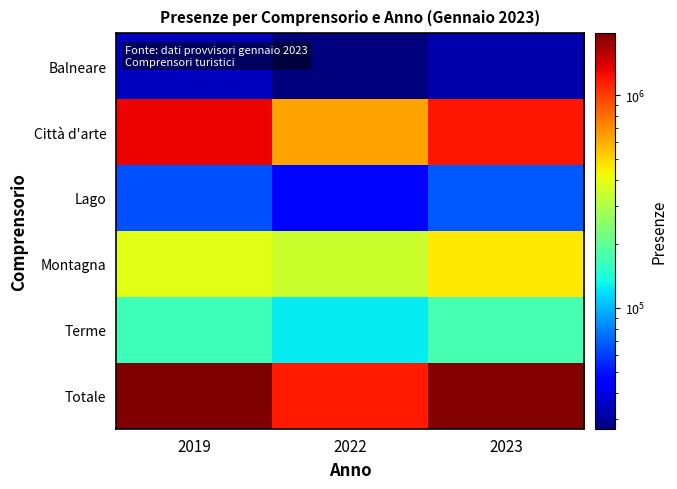

Reading right to left, list all the values displayed in this chart.

Balneare: 2023=31974	2022=27043	2019=34196
Città d'arte: 2023=1190280	2022=628457	2019=1303454
Lago: 2023=67297	2022=47229	2019=65011
Montagna: 2023=459146	2022=346742	2019=390812
Terme: 2023=174240	2022=125162	2019=166172
Totale: 2023=1922937	2022=1174633	2019=1959645